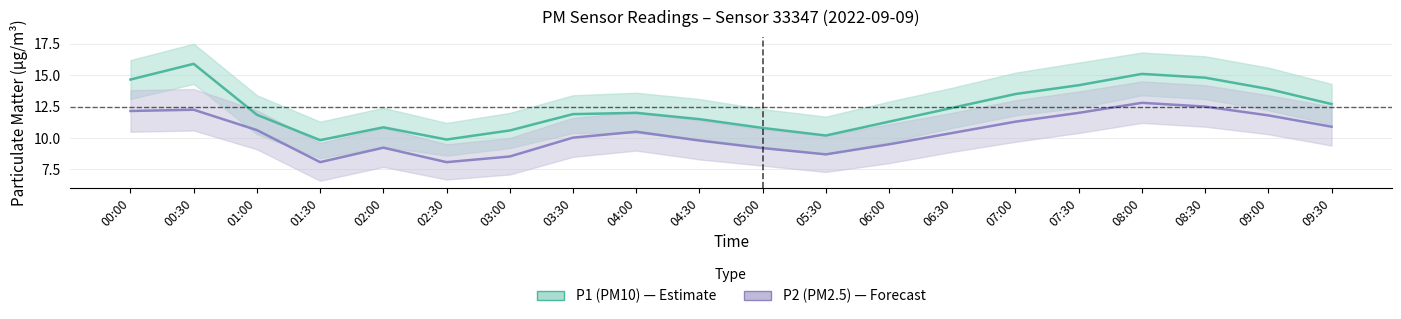

What is the greatest value displayed?

15.9